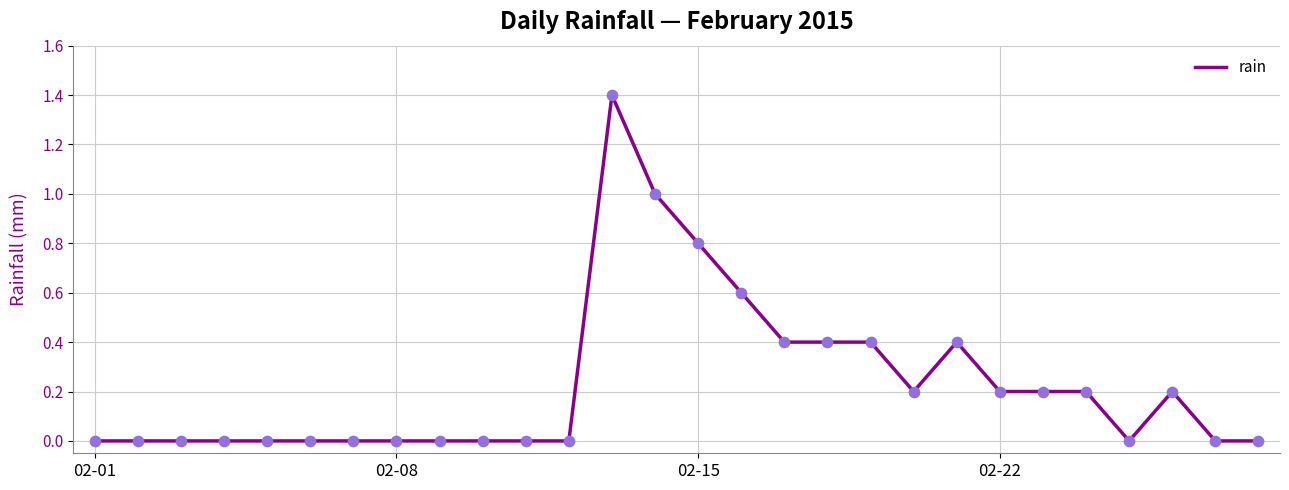

What is the difference between the maximum and minimum values?

1.4